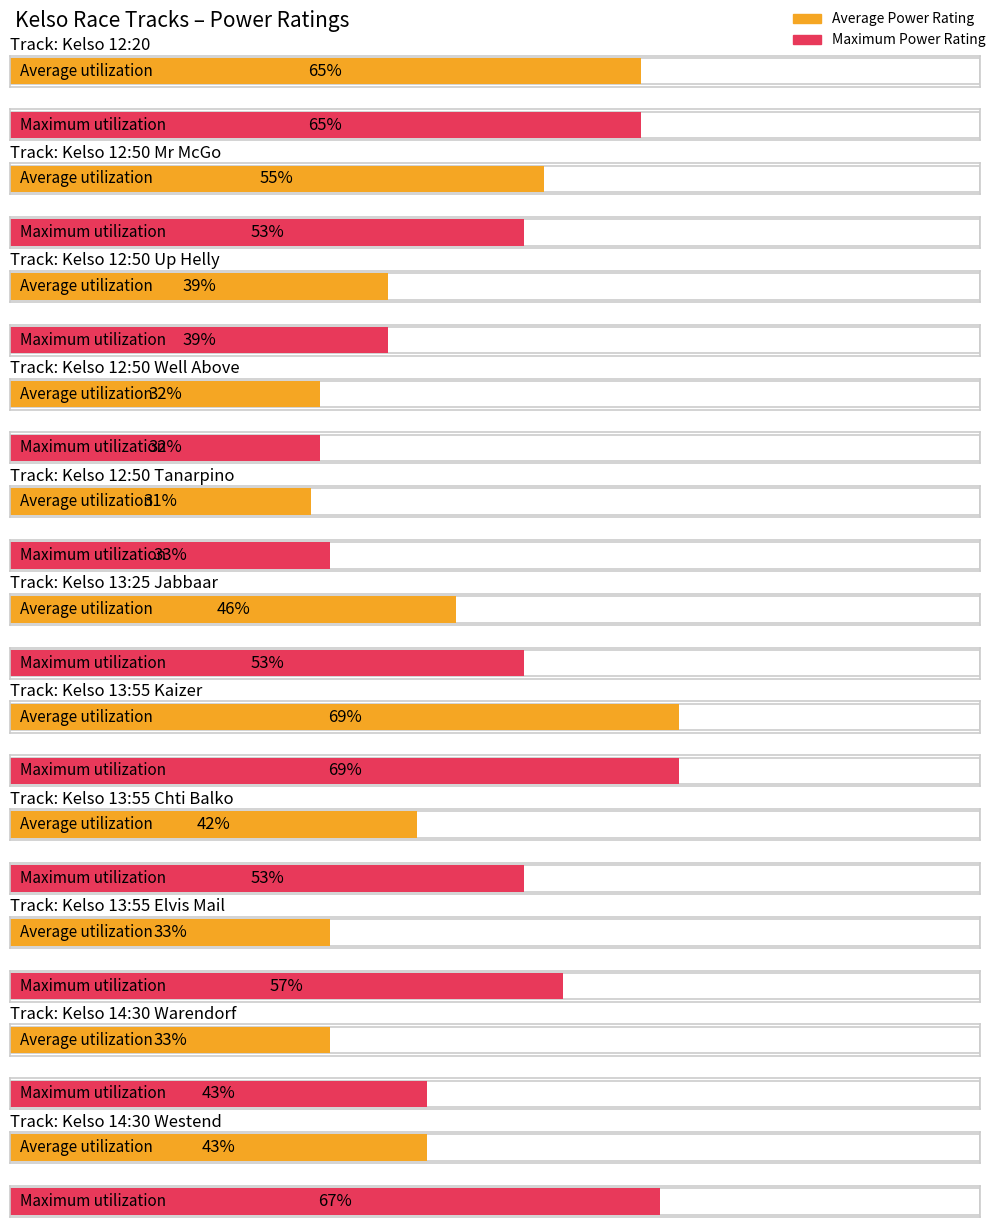

What is the difference between the second highest and second lowest values in the Maximum Power Rating series?

34